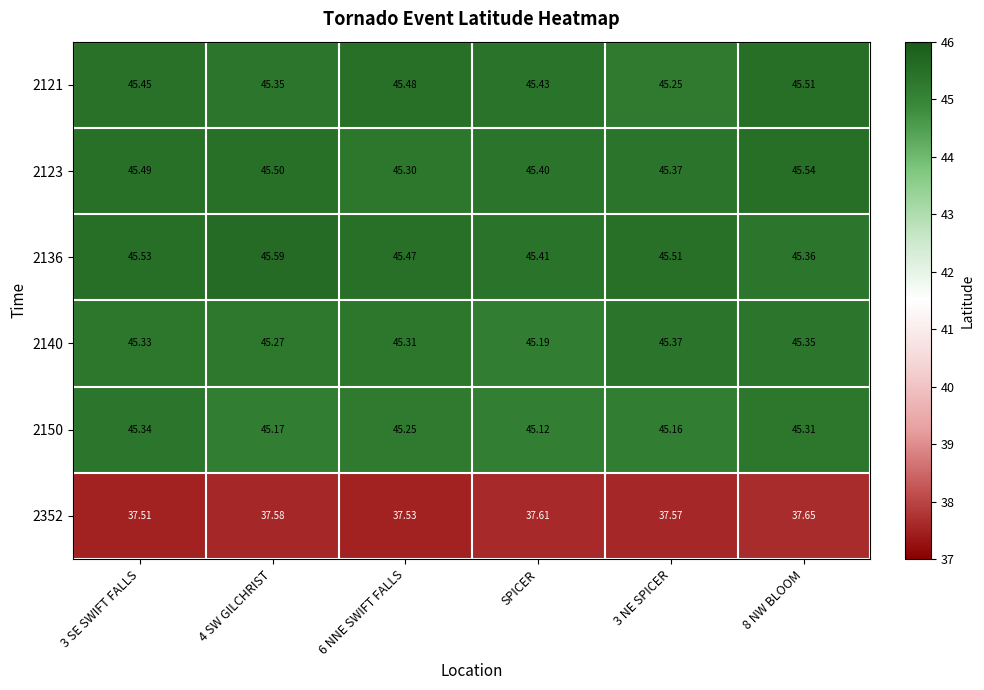

What is the spread (max minus min) of values at 3 SE SWIFT FALLS?

8.0